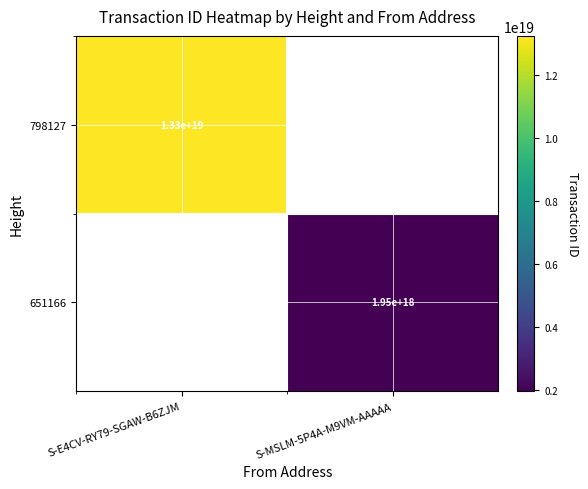

Is it true that 651166 equals 672560630477391616 at S-MSLM-5P4A-M9VM-AAAAA?

False